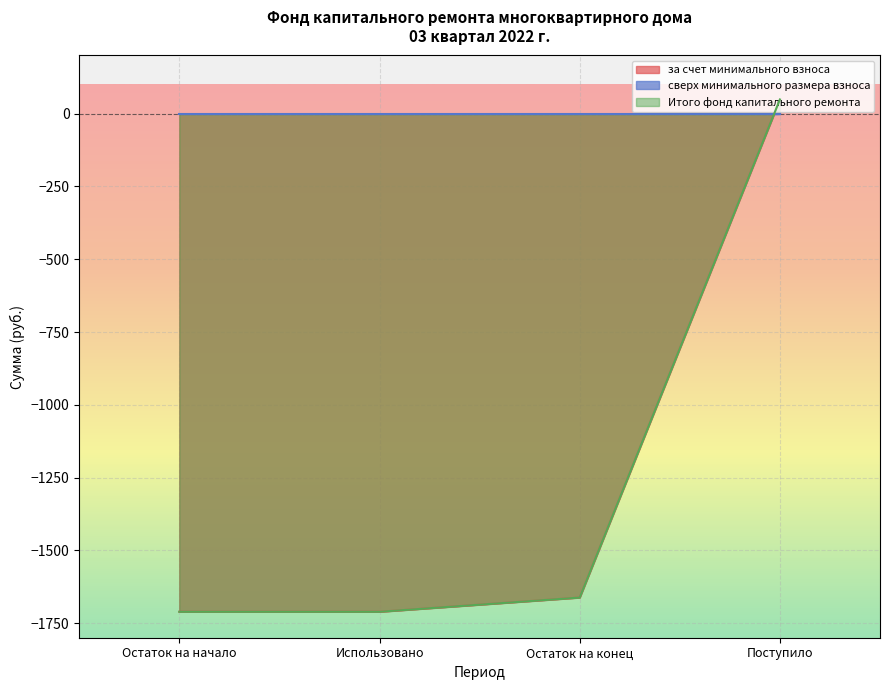

How many lines are shown in the chart?

3